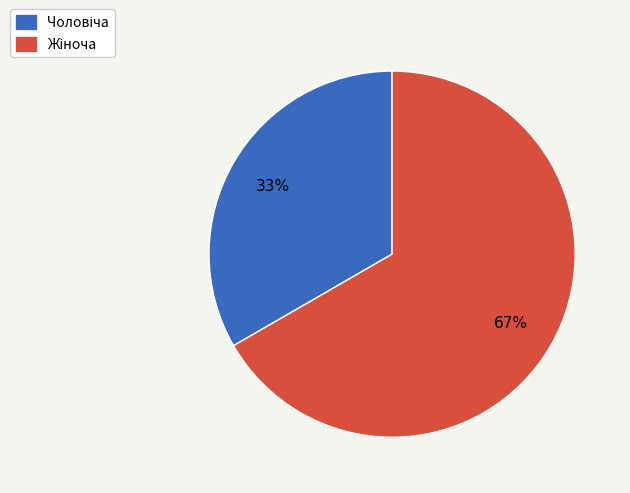

To the nearest percent, what is the average slice percentage?

50%